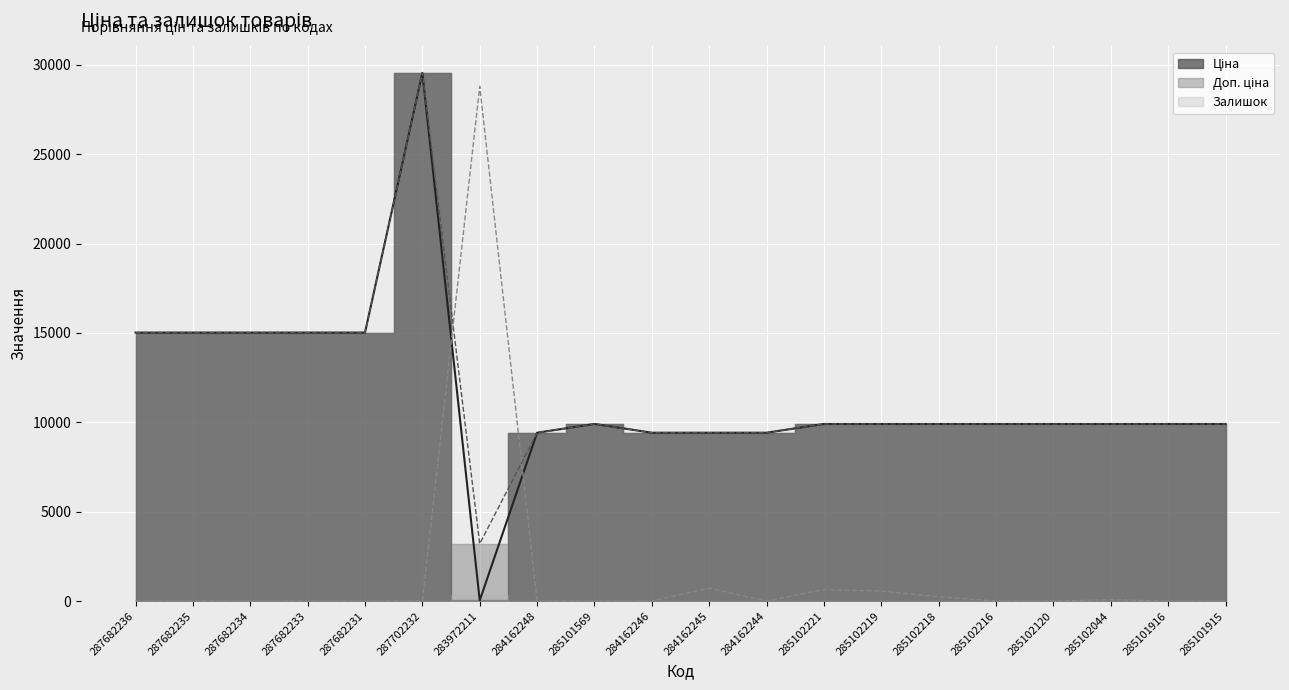

Which label corresponds to the smallest value in the chart?

287682236